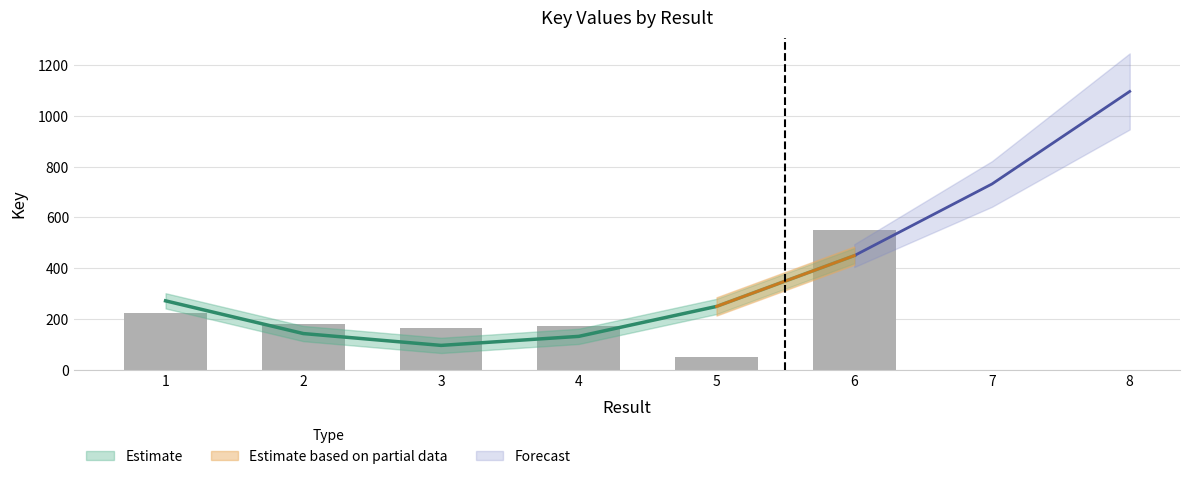

What is the difference between the maximum and second lowest values?

385.4